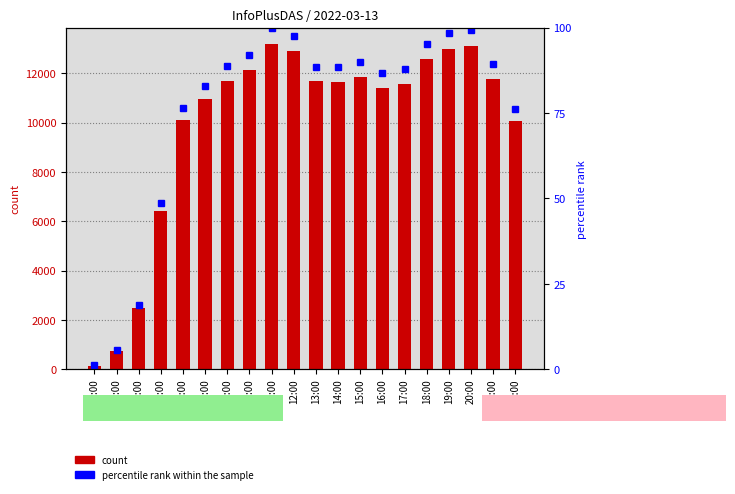

Reading right to left, list all the values displayed in this chart.

count: 10061.0	11793.0	13123.0	13006.0	12583.0	11582.0	11427.0	11865.0	11659.0	11683.0	12891.0	13198.0	12140.0	11702.0	10950.0	10106.0	6418.0	2480.0	738.0	149.0
percentile rank within the sample: 76.2	89.4	99.4	98.5	95.3	87.8	86.6	89.9	88.3	88.5	97.7	100.0	92.0	88.7	83.0	76.6	48.6	18.8	5.6	1.1